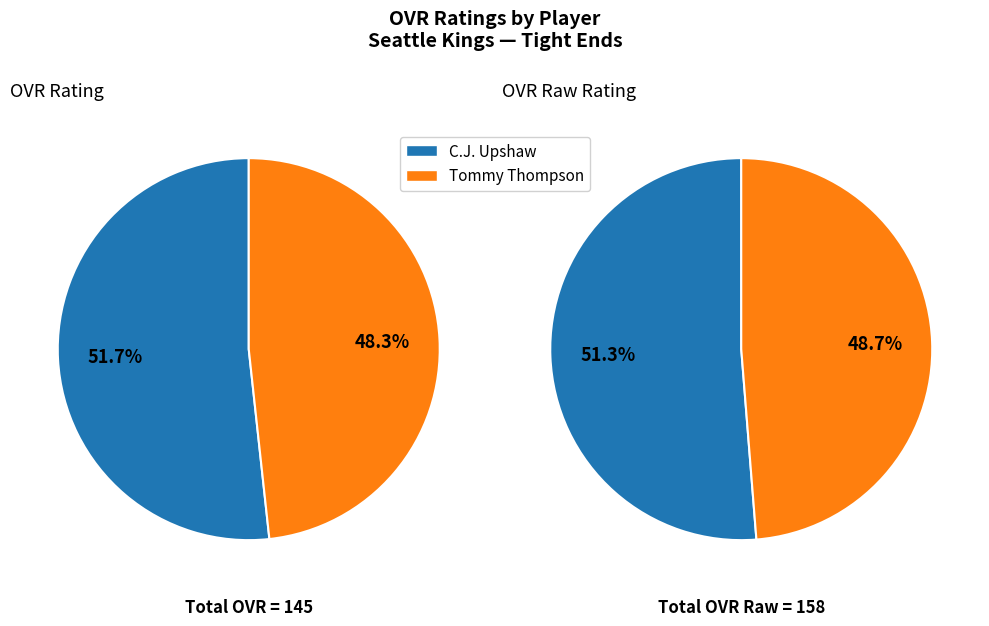

Which slice is the largest?

C.J. Upshaw